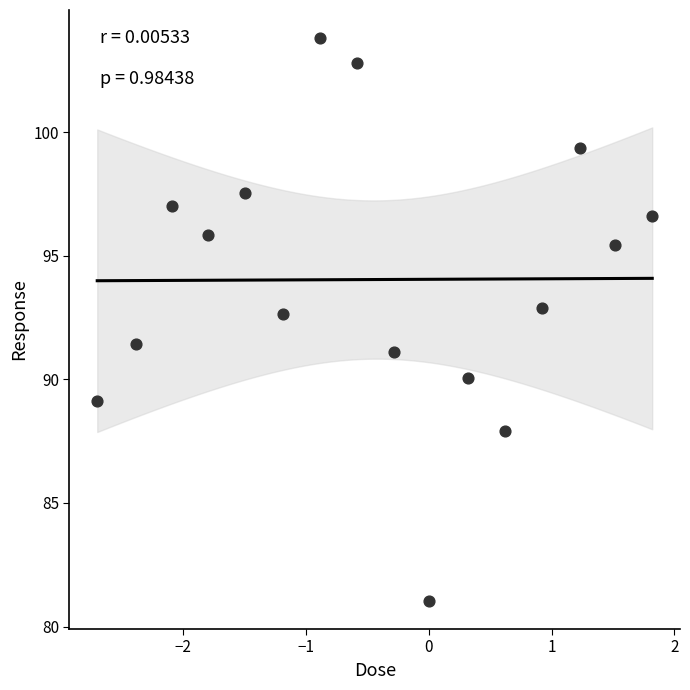

What is the range of Y values (max minus min)?

22.8